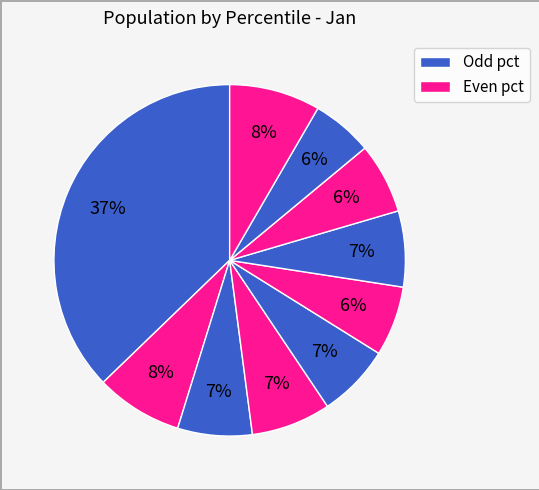

How many slices are in this pie chart?

10